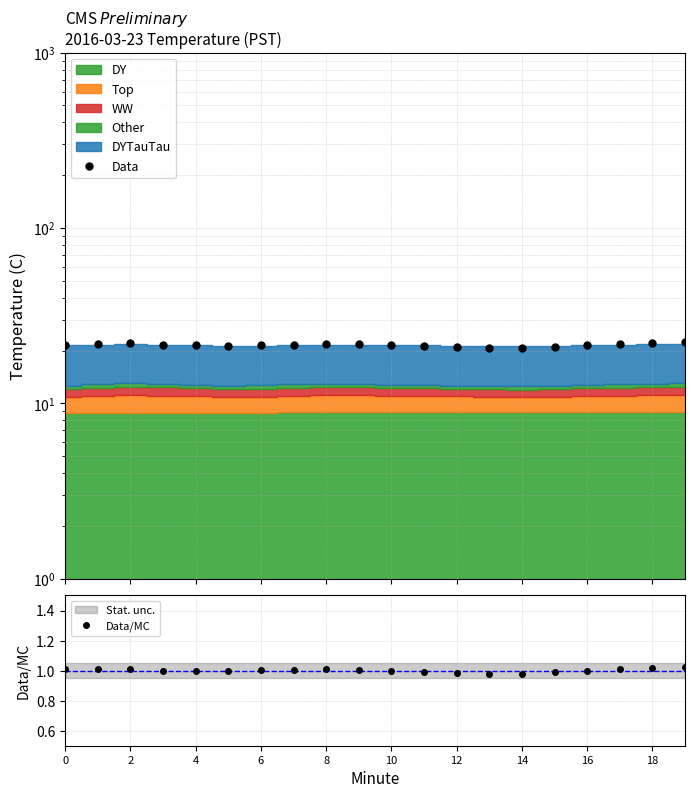

Rank the series by their maximum value, from highest to lowest.

Data, Data/MC